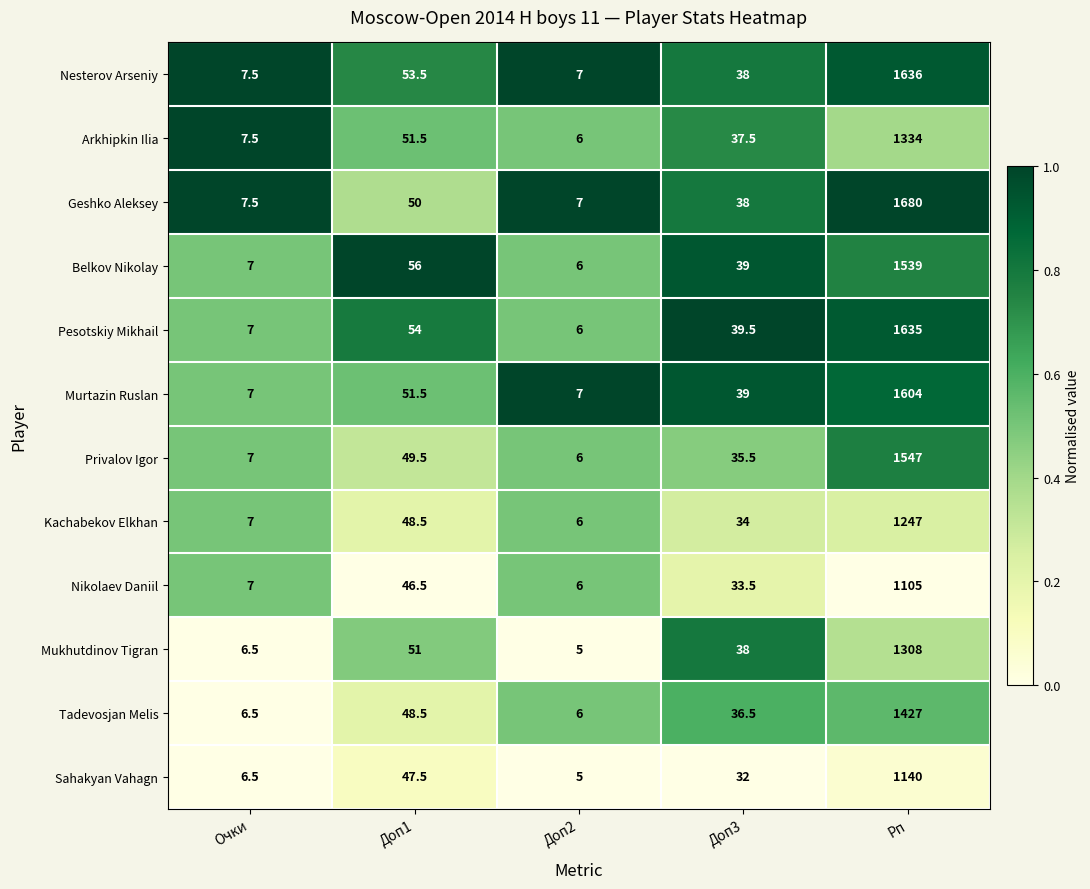

Rank the categories by Kachabekov Elkhan value from highest to lowest.

Рп, Доп1, Доп3, Очки, Доп2